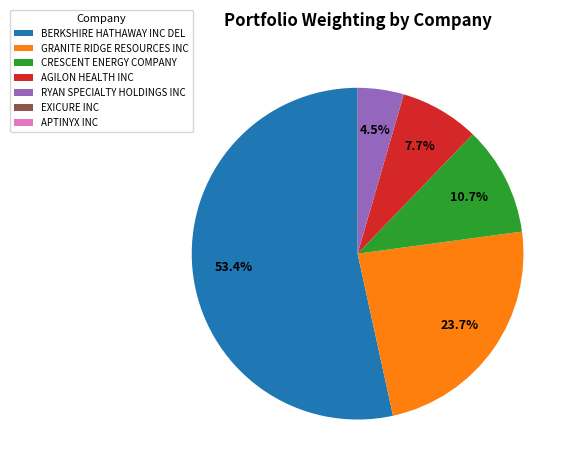

Which has a higher value, BERKSHIRE HATHAWAY INC DEL or AGILON HEALTH INC?

BERKSHIRE HATHAWAY INC DEL